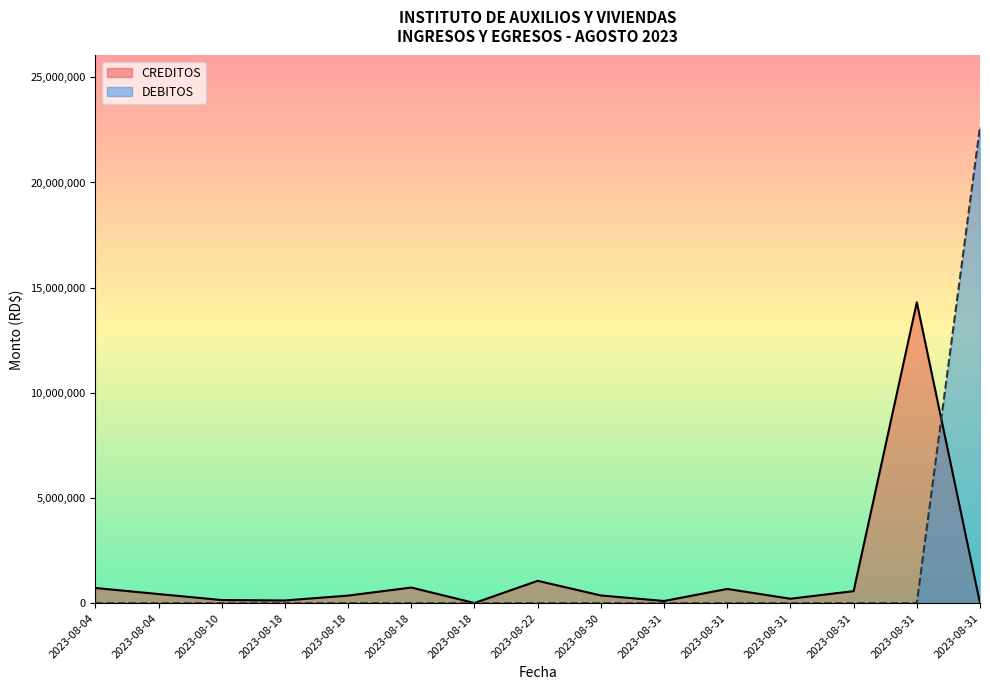

Where do CREDITOS and DEBITOS first cross each other?

2023-08-31 and 2023-08-31